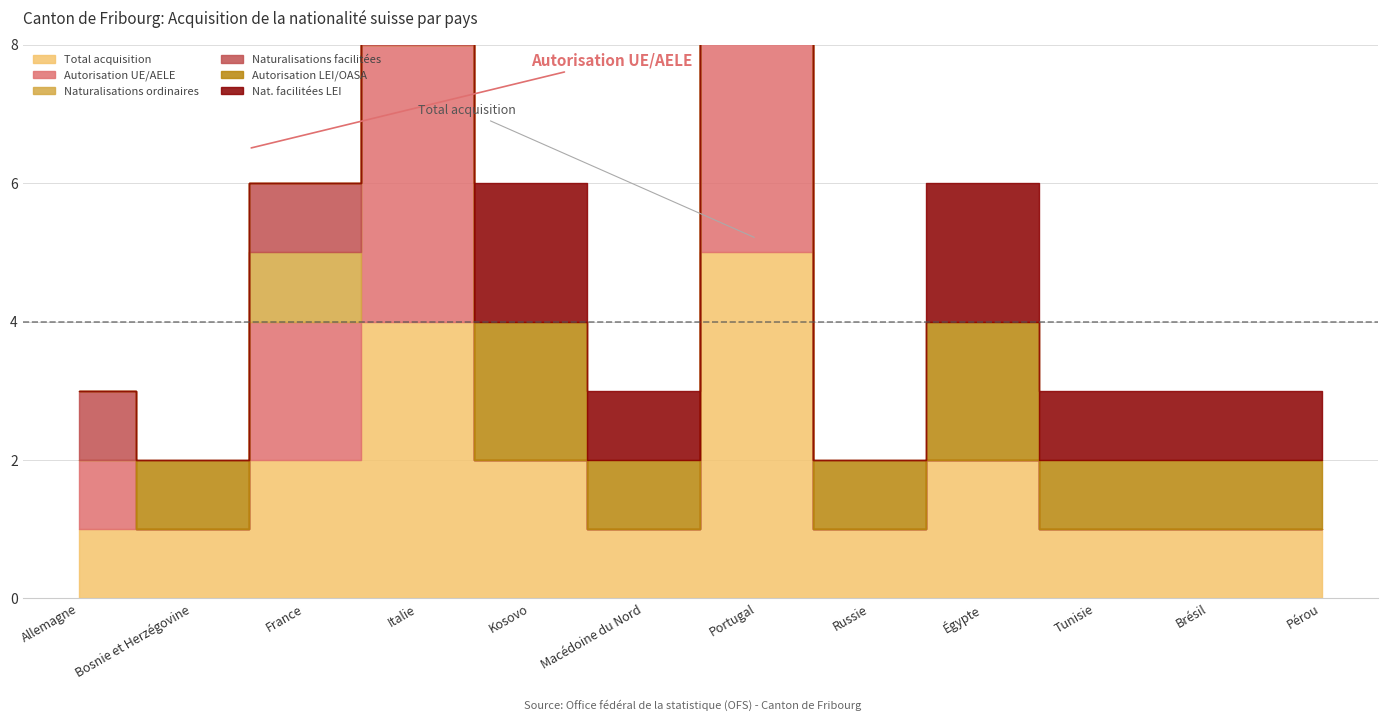

How many lines are shown in the chart?

6